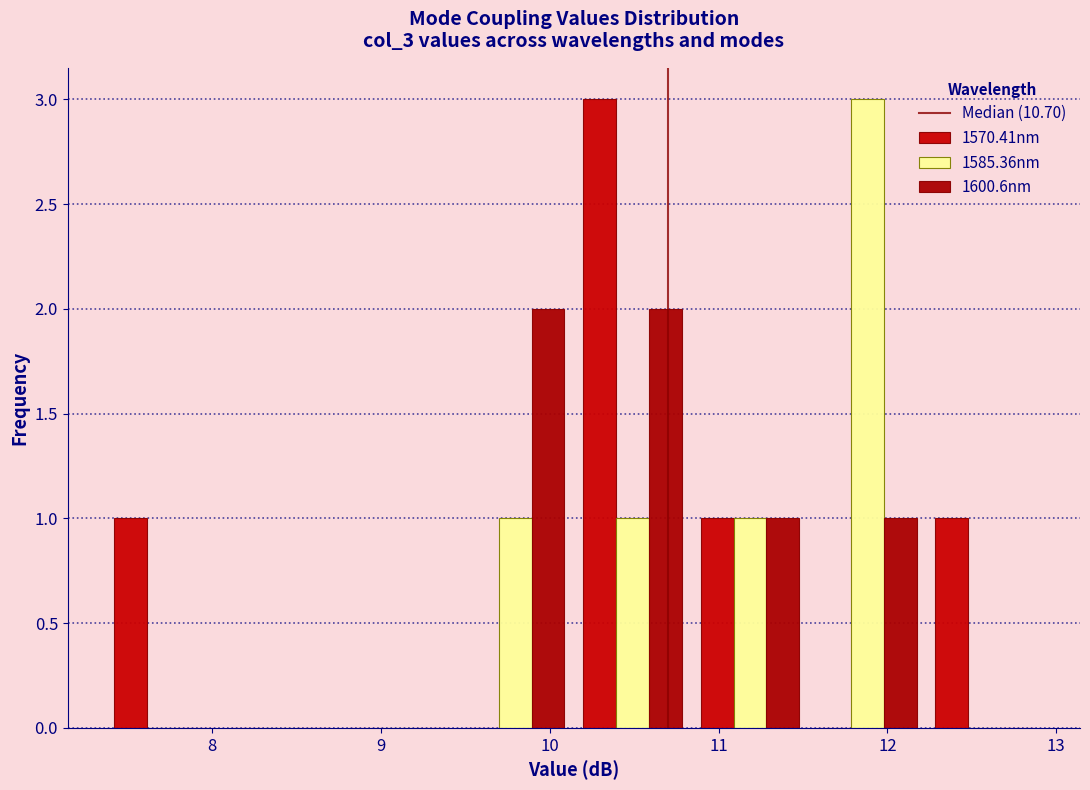

In the 1585.36nm series, which range on the x-axis has the tallest bar?

11.5 to 12.2